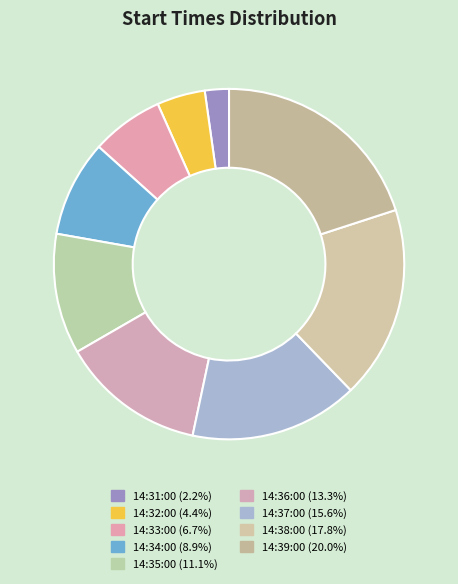

How many segments does this pie chart have?

9